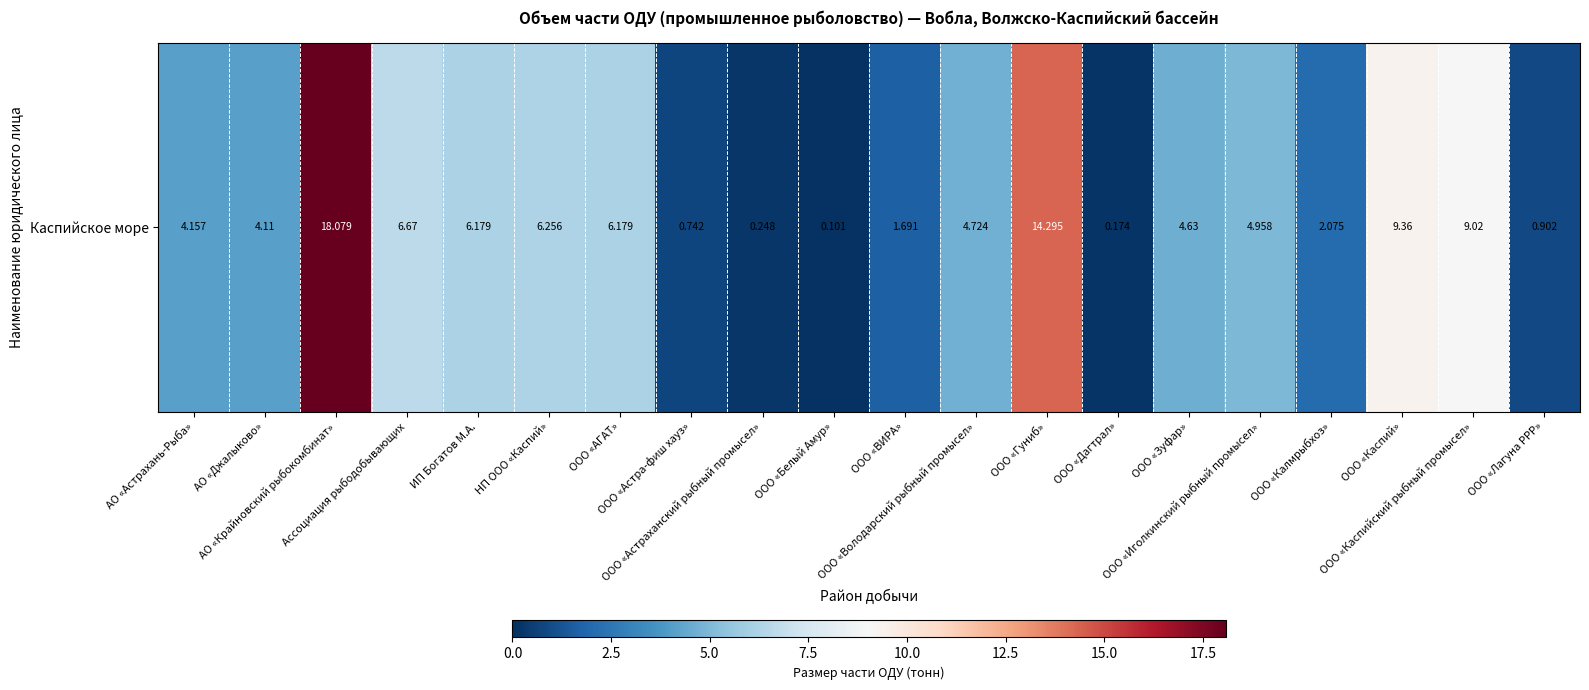

The value at ООО «Каспийский рыбный промысел» is 6.0. True or false?

False